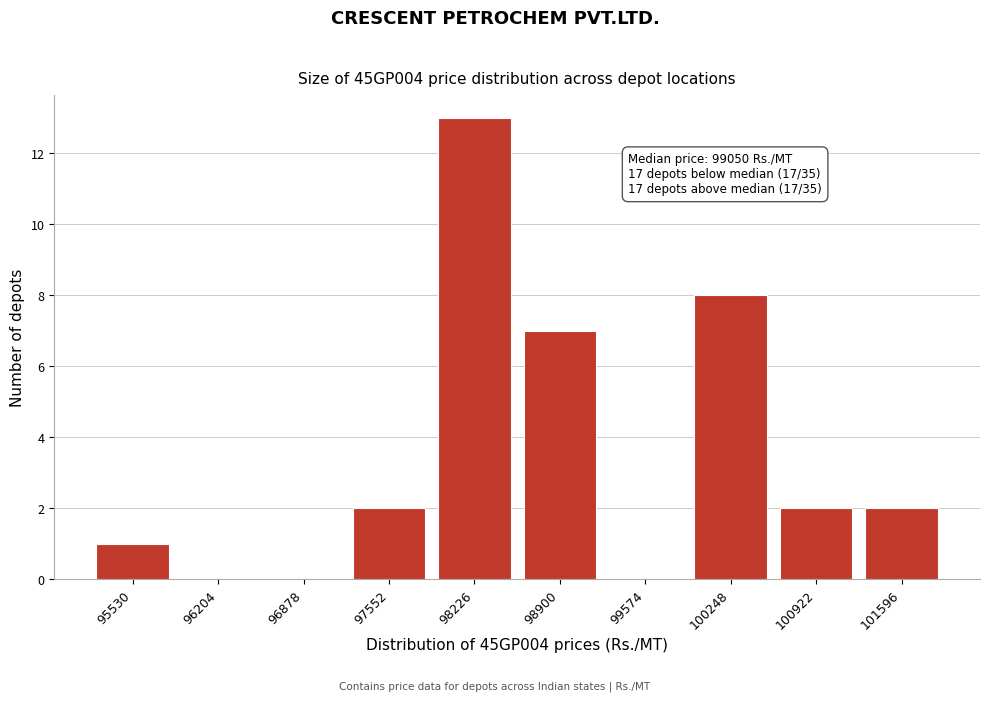

Reading left to right, extract all data points from this chart.

95530=1	96204=0	96878=0	97552=2	98226=13	98900=7	99574=0	100248=8	100922=2	101596=2